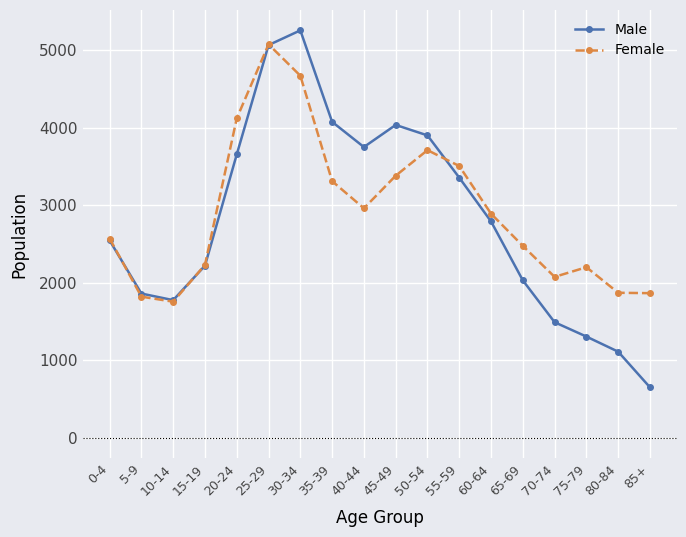

At 80-84, list the series in order from largest to smallest.

Female, Male